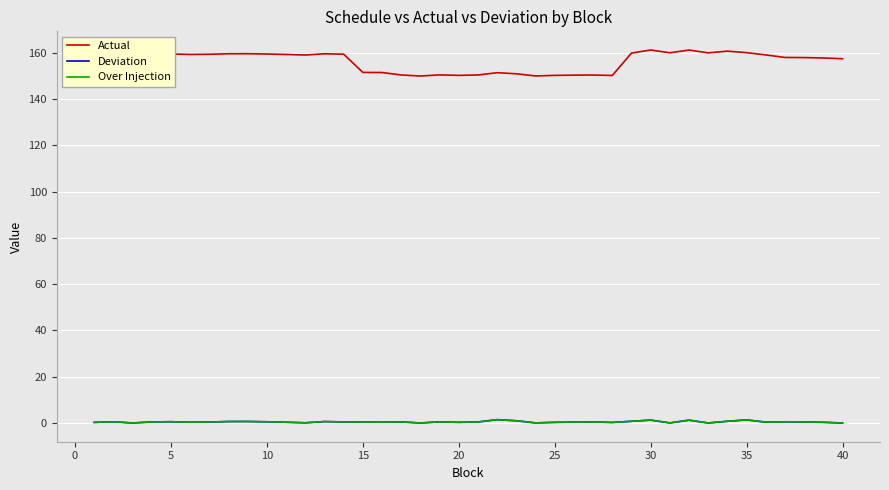

Which series has the largest range (max minus min)?

Actual